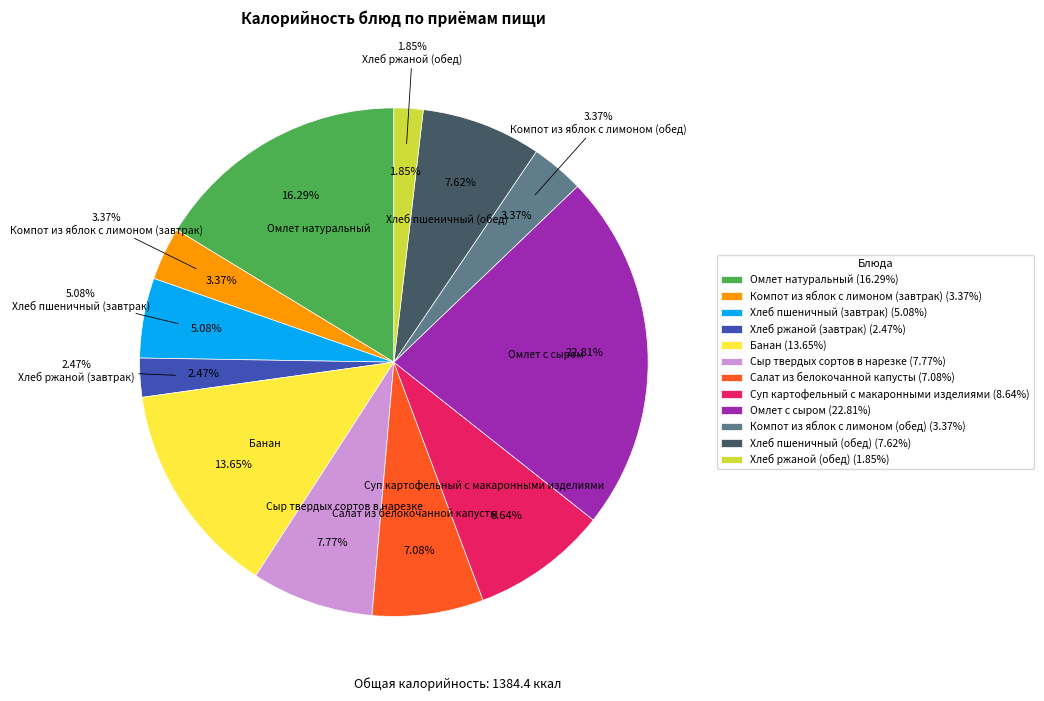

To the nearest percent, what is the difference between the largest and smallest slice percentages?

21%